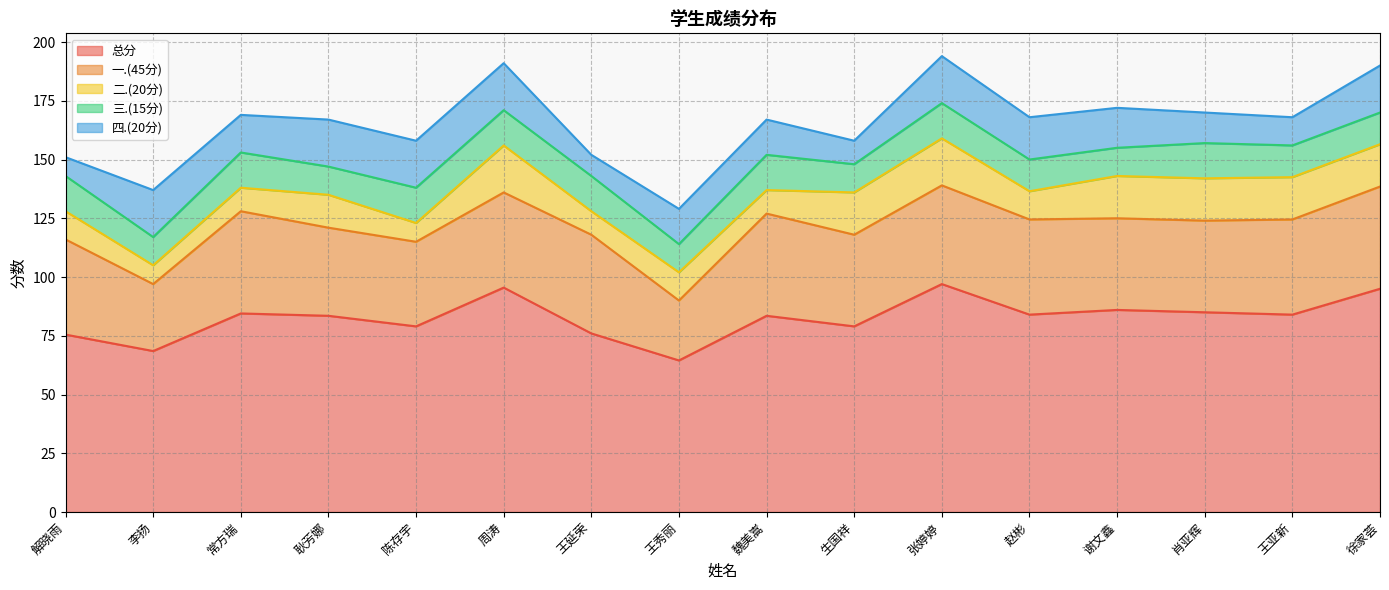

What is the total value across all series at 王秀丽?

129.0